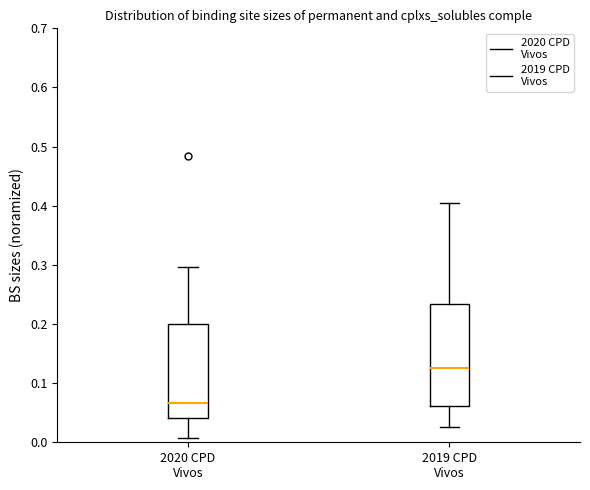

Reading left to right, transcribe this box plot: for each box, give where its median line is, the range the box spans, and where its two whiskers end, as read against the y-axis. The values are not printed on the chart, so give them approximately, as read against the axis.

2020 CPD Vivos: median 0.07, box 0.04 to 0.20, whiskers 0.01 to 0.30
2019 CPD Vivos: median 0.13, box 0.06 to 0.23, whiskers 0.03 to 0.40